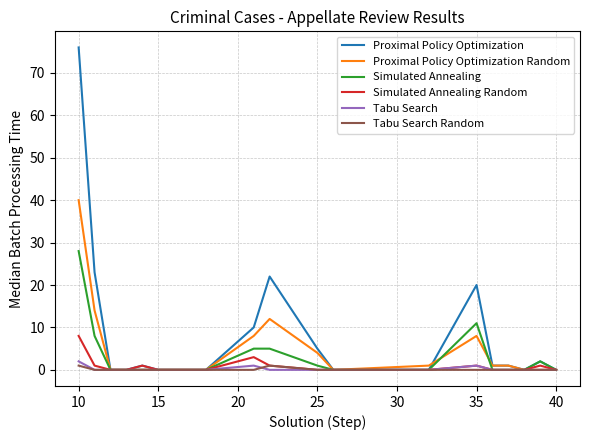

What is the greatest value displayed?

76